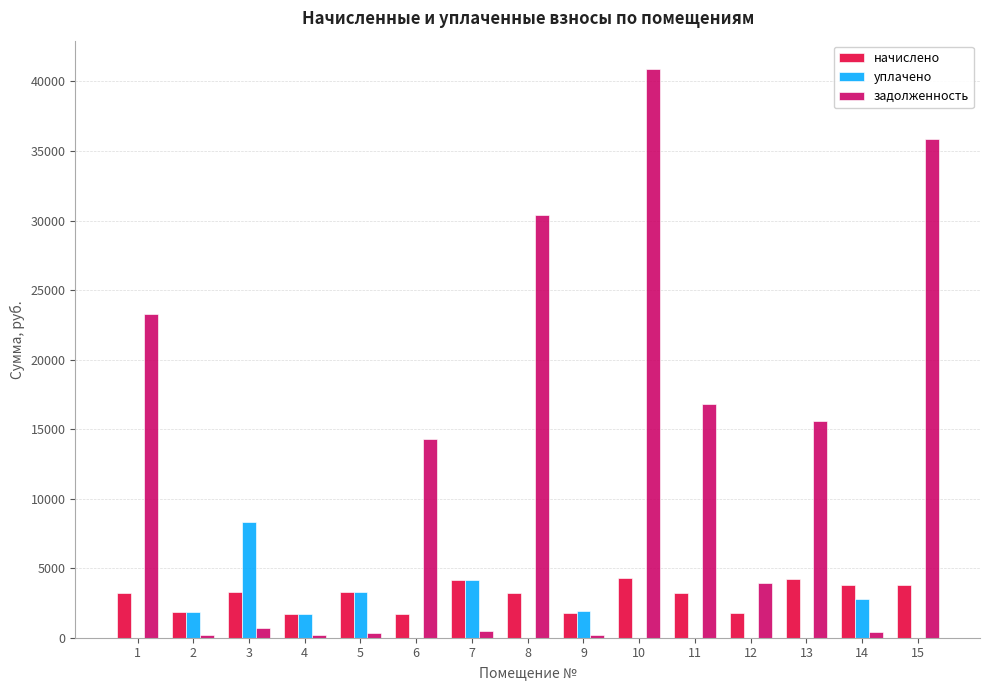

The value of задолженность at 3 is 722.9. True or false?

True